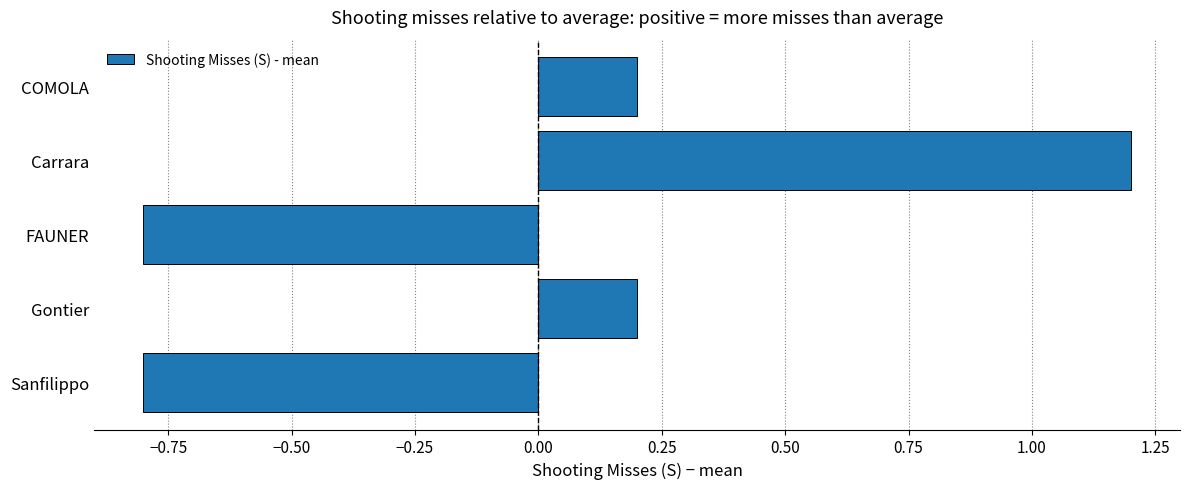

How many values are below zero?

2